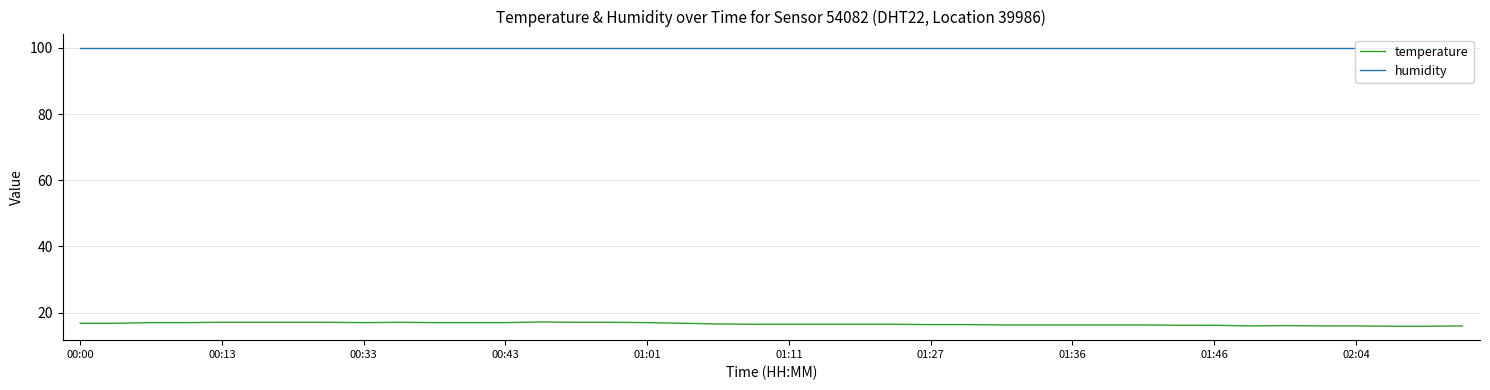

Is this an area chart (filled region under the line)?

No